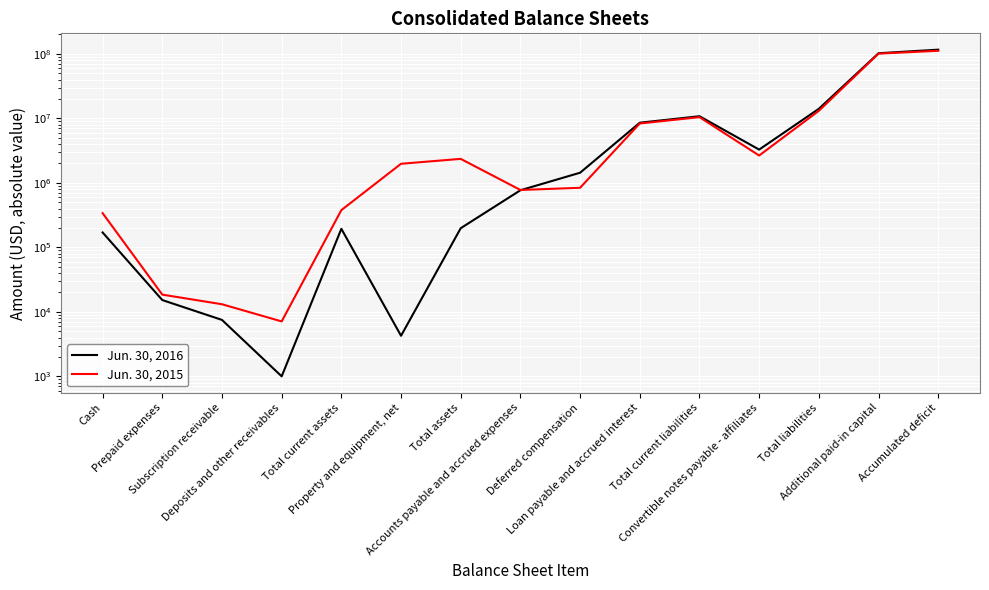

What is the value of the Jun. 30, 2015 point at the 11th from the left?

10444086